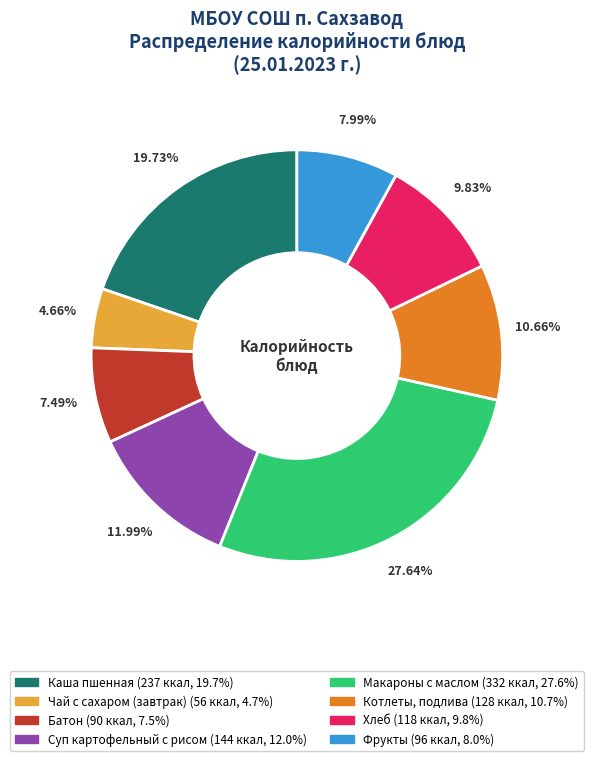

To the nearest percent, what is the difference between the Хлеб and Фрукты slice percentages?

2%